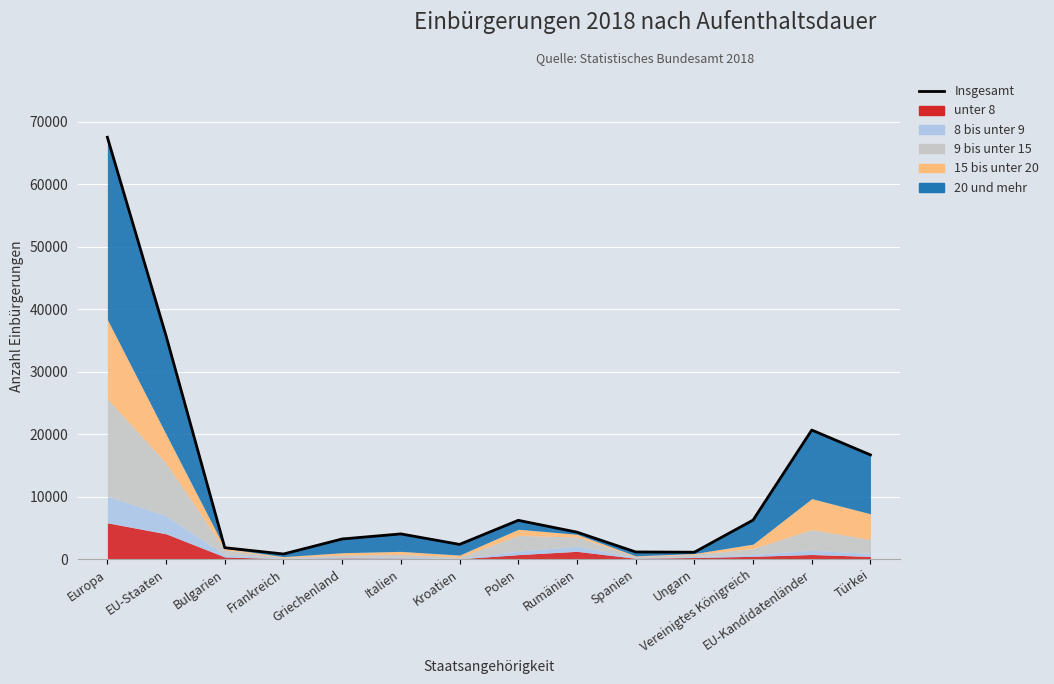

At which category does the chart reach its peak across all series?

Europa